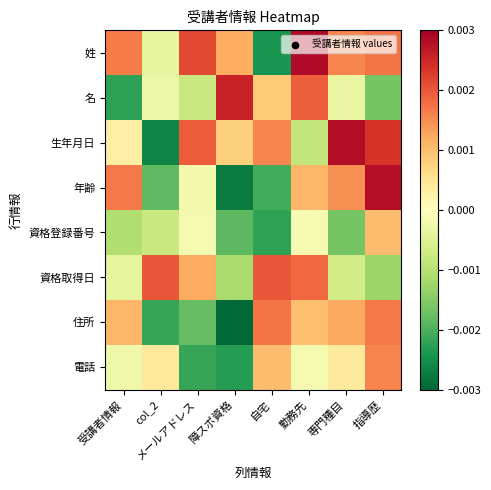

List the series in order of their peak value, lowest first.

資格登録番号, 電話, 住所, 資格取得日, 名, 年齢, 生年月日, 姓